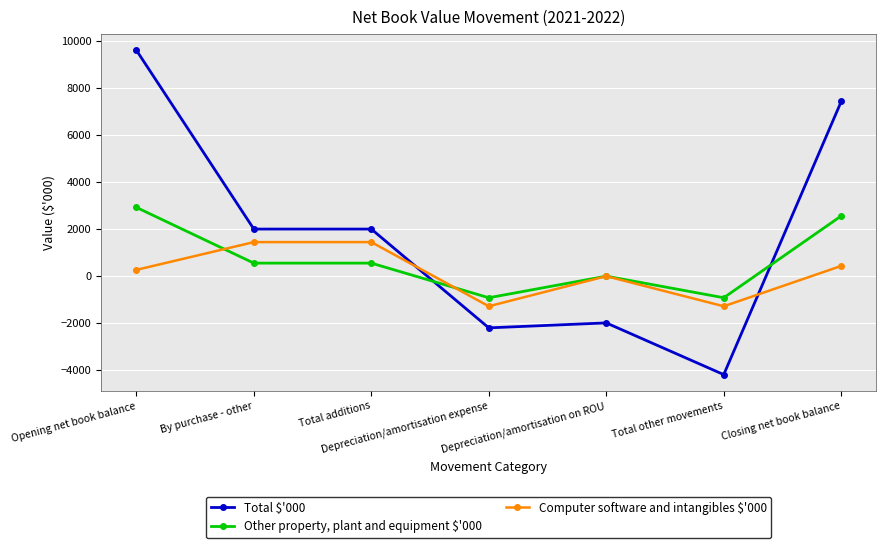

How many values in Total $'000 are below zero?

3